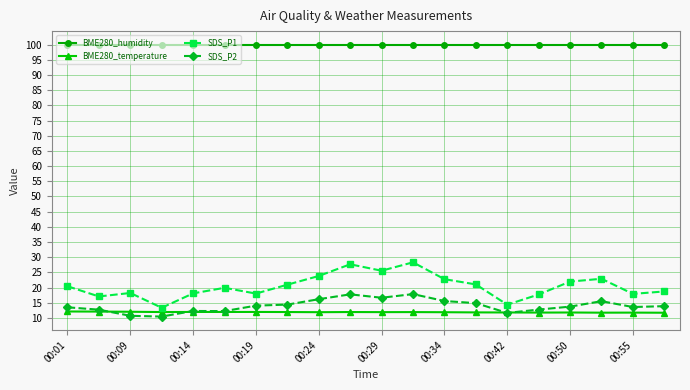

Which series has the largest total across all categories?

BME280_humidity